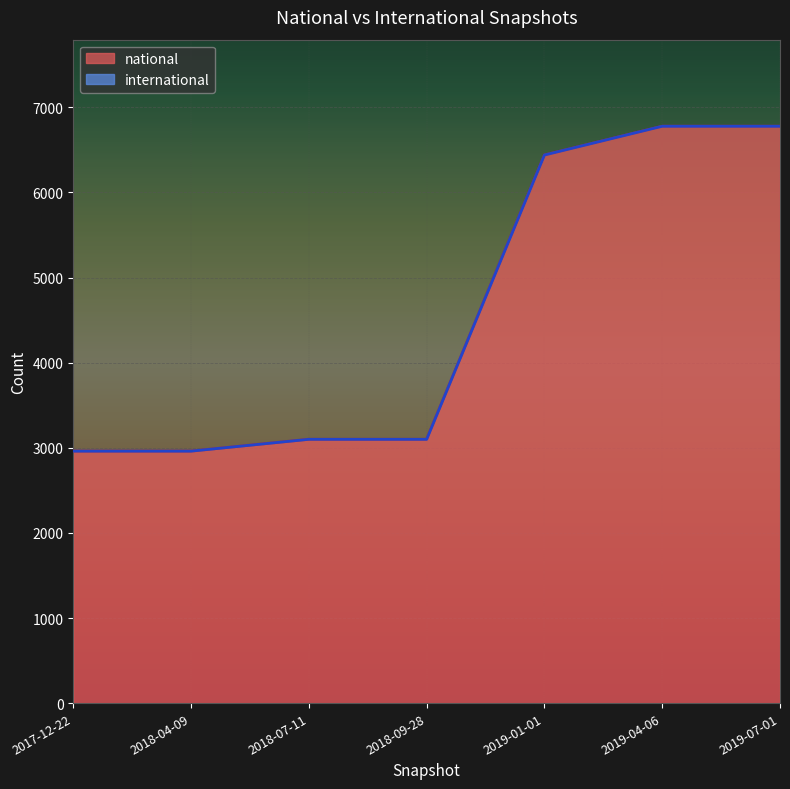

Between 2019-04-06 and 2017-12-22, which is larger?

2019-04-06